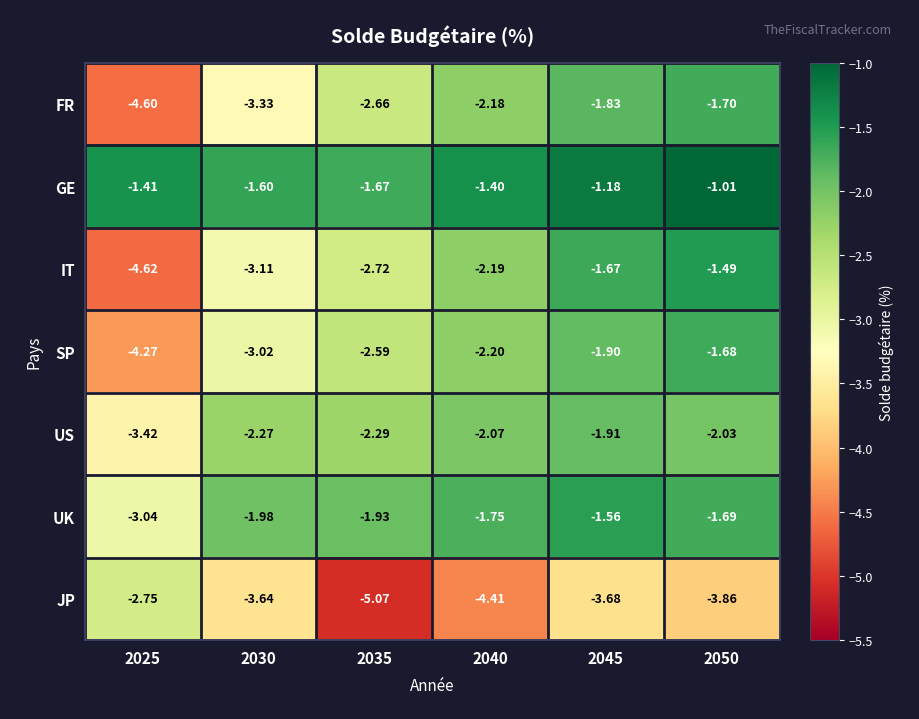

Which series has the largest total across all categories?

GE